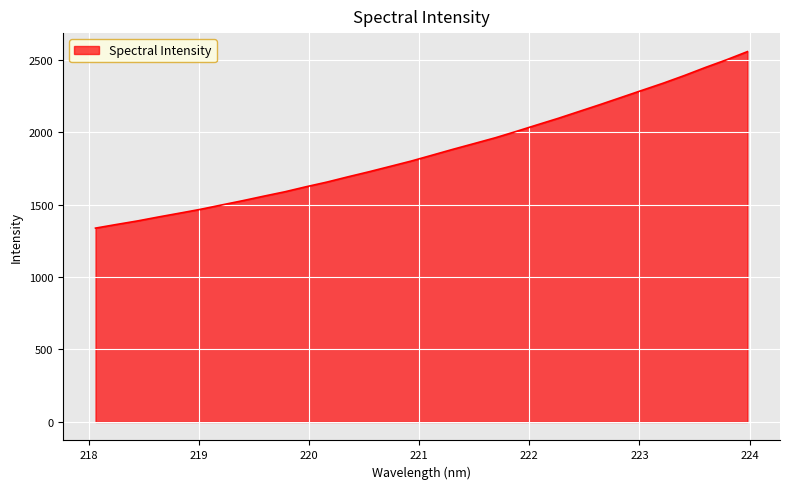

What is the difference between the maximum and minimum values?

1217.8